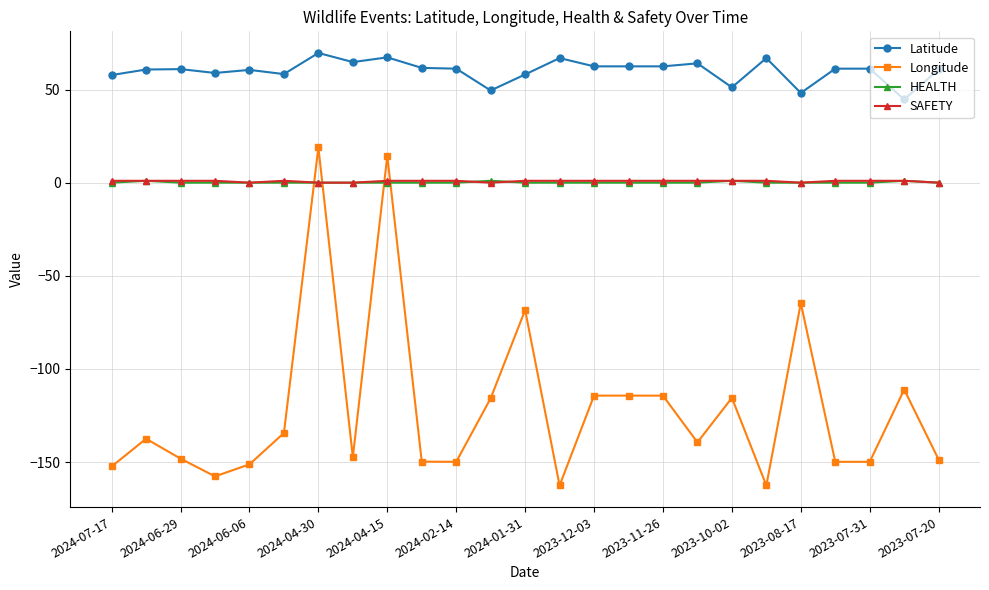

Which series has the largest total across all categories?

Latitude